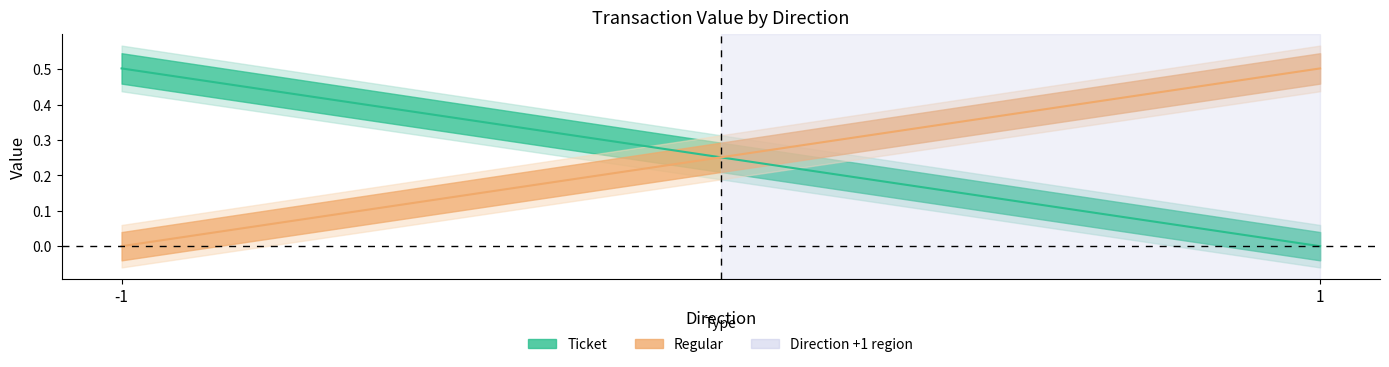

Reading right to left, what are all the values shown in this chart?

Ticket (center): 1=0.0	-1=0.5
Regular (center): 1=0.5	-1=0.0